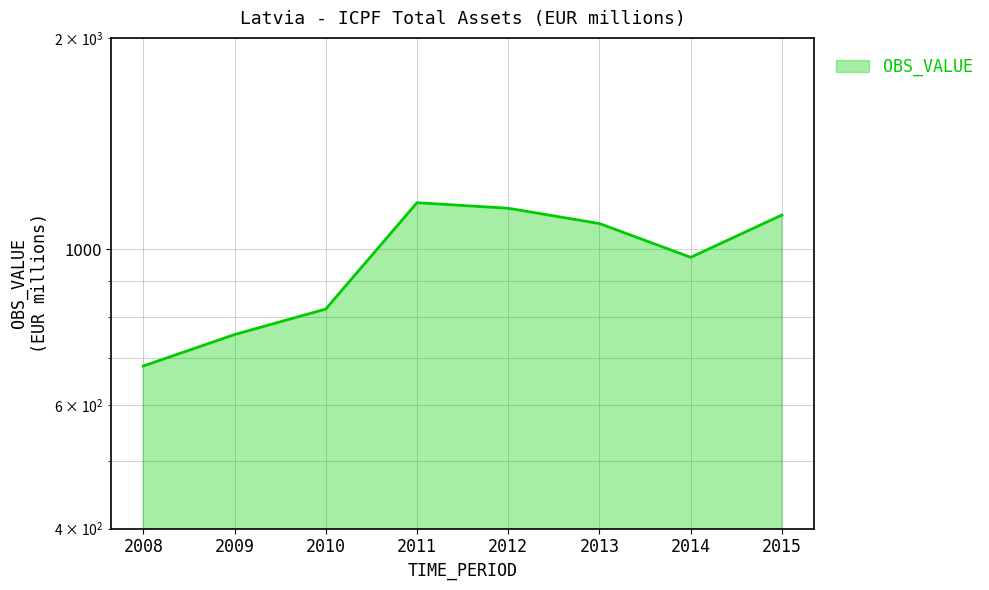

List the labels in order of value, smallest first.

2008, 2009, 2010, 2014, 2013, 2015, 2012, 2011